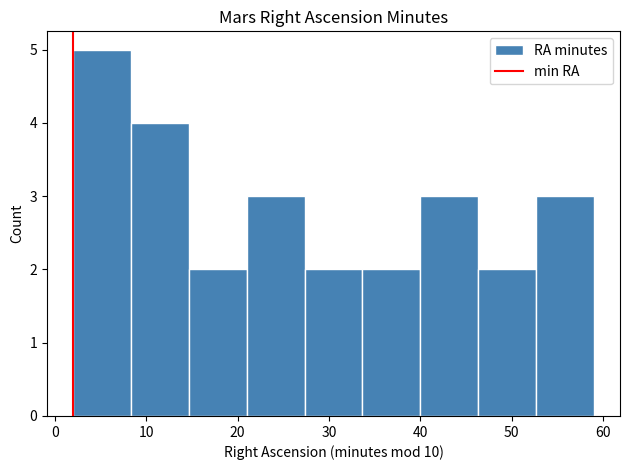

Over which range of the x-axis is the bar tallest?

2 to 8